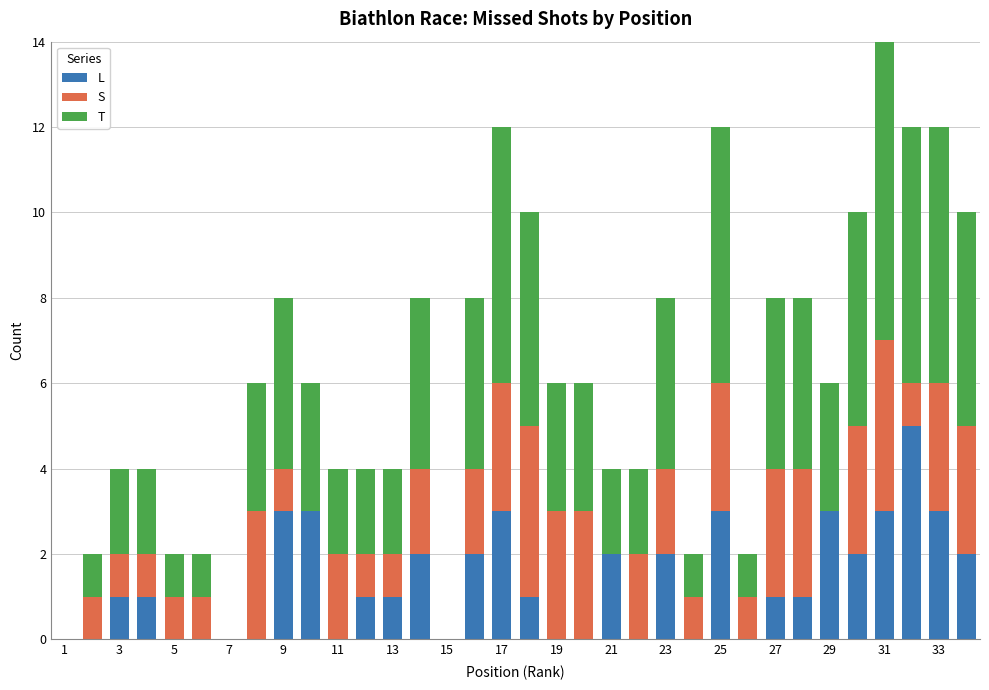

What is the difference between the maximum and second lowest values in the T series?

7